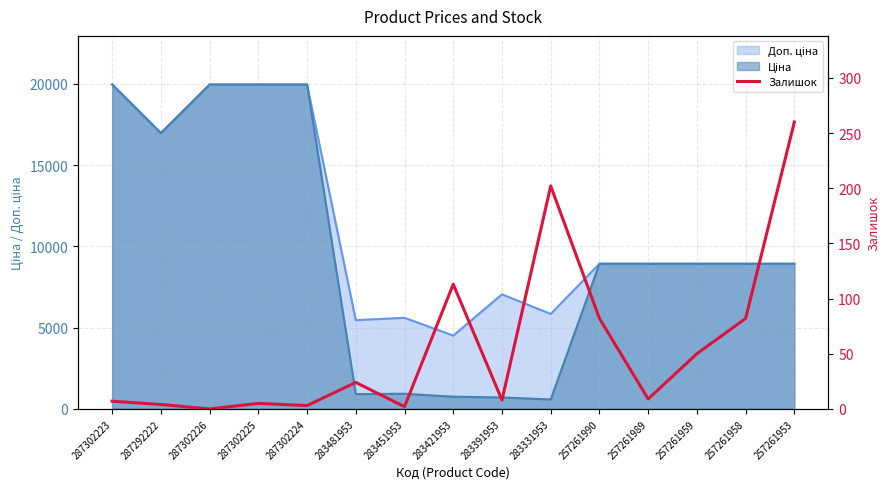

What is the label of the 4th point from the left?

287302225